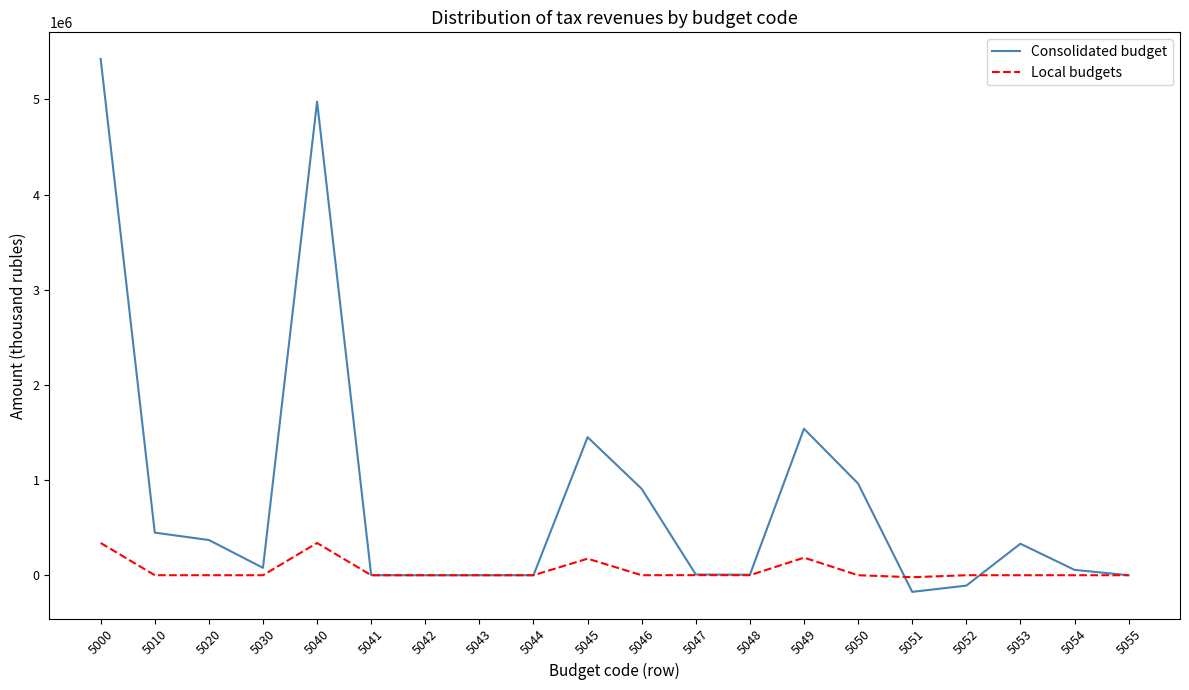

What is the minimum value for Local budgets?

-20976